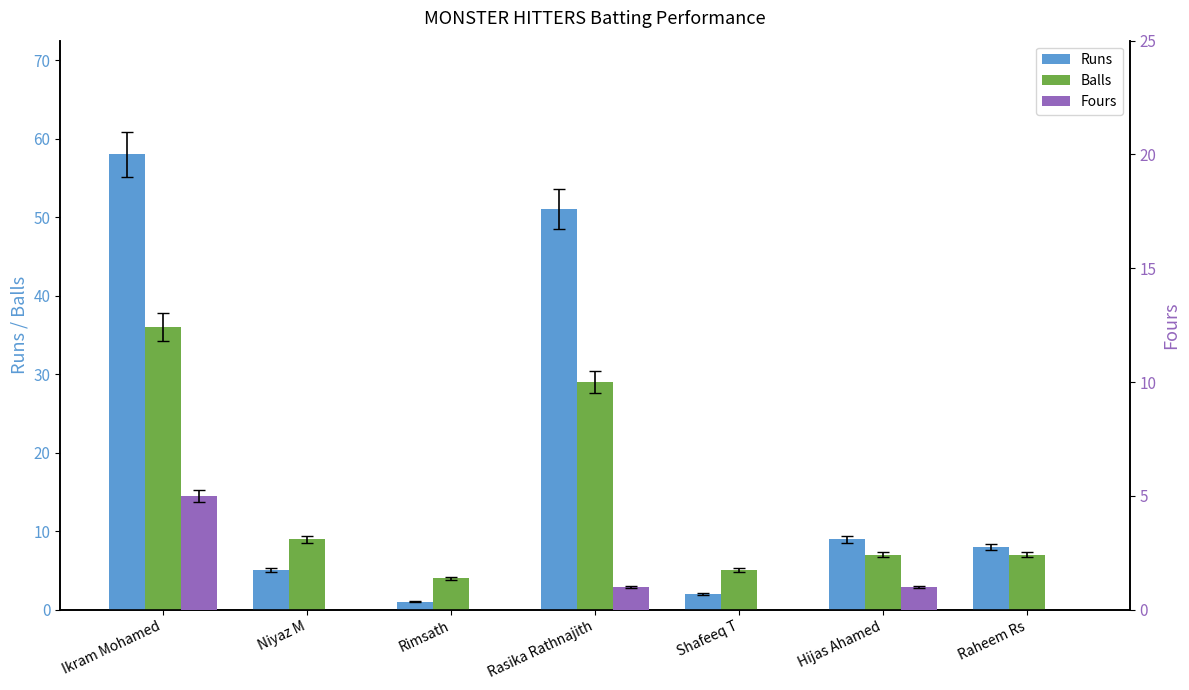

What is the label of the 2nd bar from the right?

Hijas Ahamed